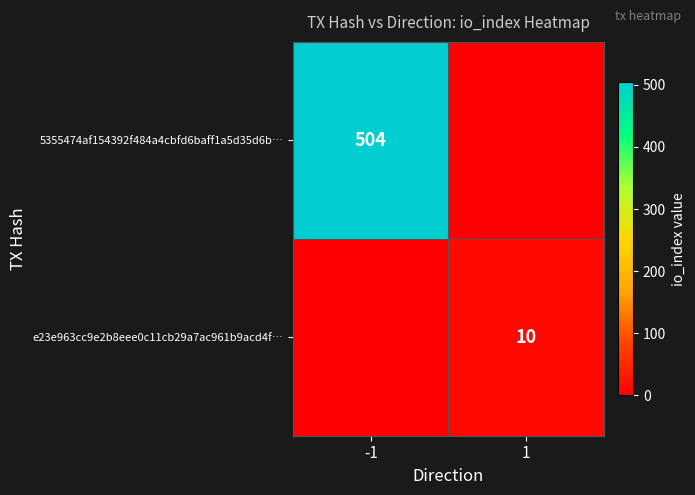

What is the total value across all series at -1?

504